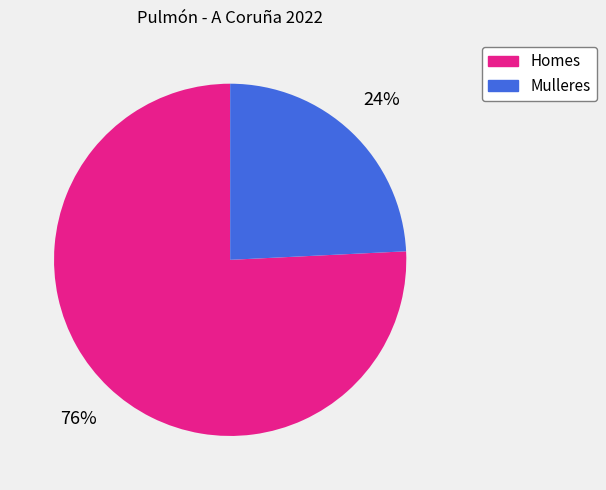

Approximately how many times larger is the value at Mulleres compared to Homes?

0.3